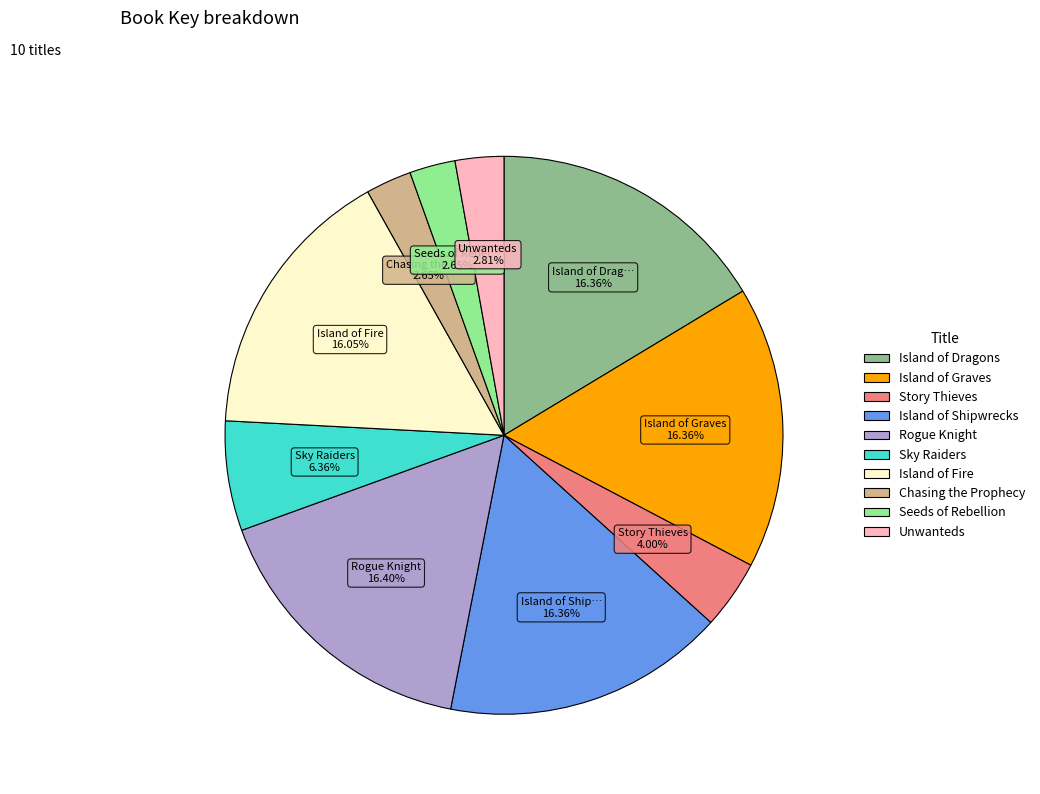

Combined, what portion of the pie is Island of Fire and Chasing the Prophecy?

18.7%